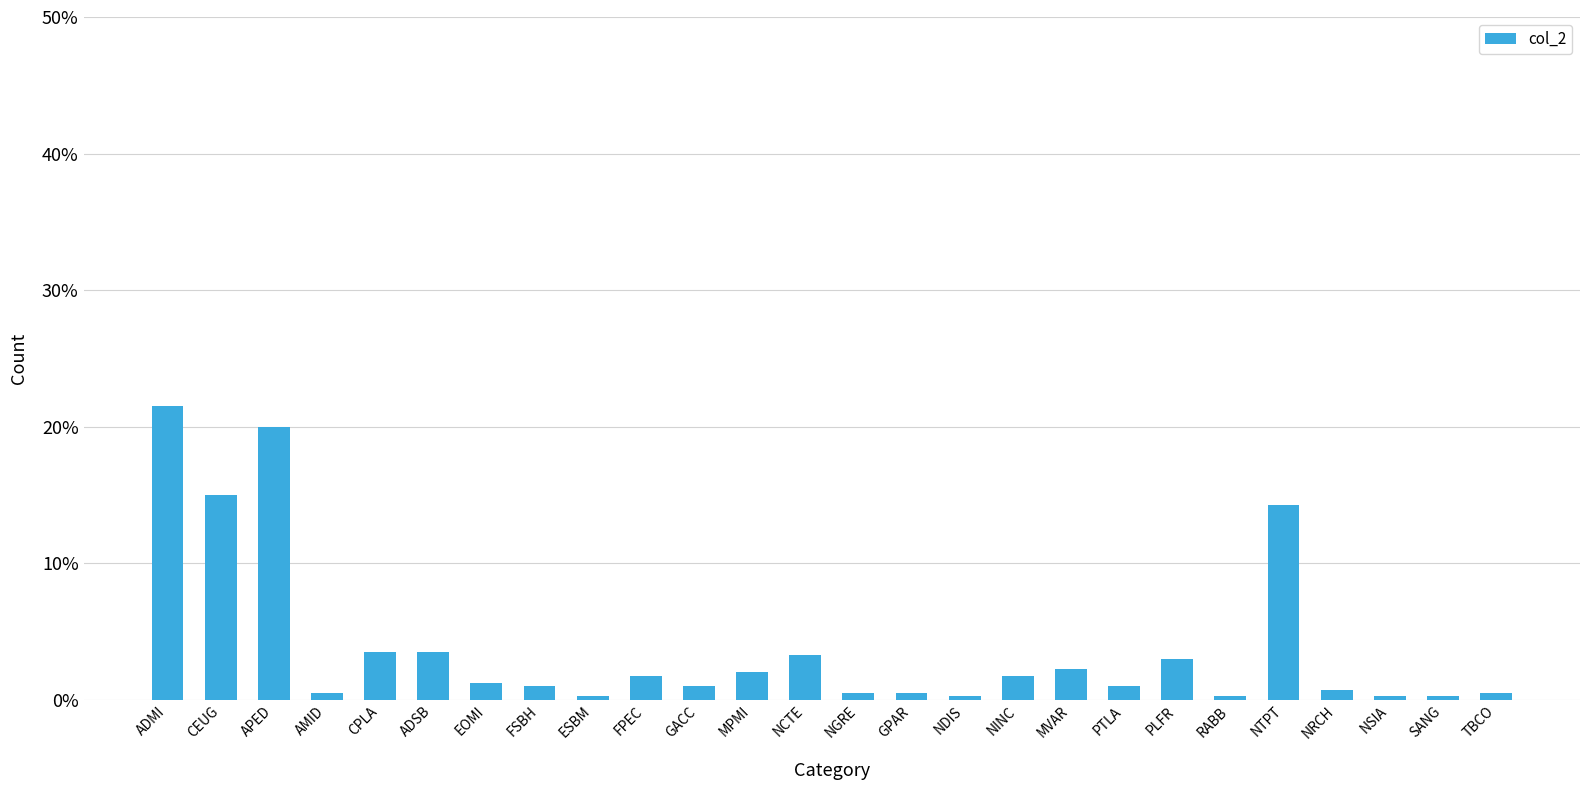

What position from the right is CEUG?

25